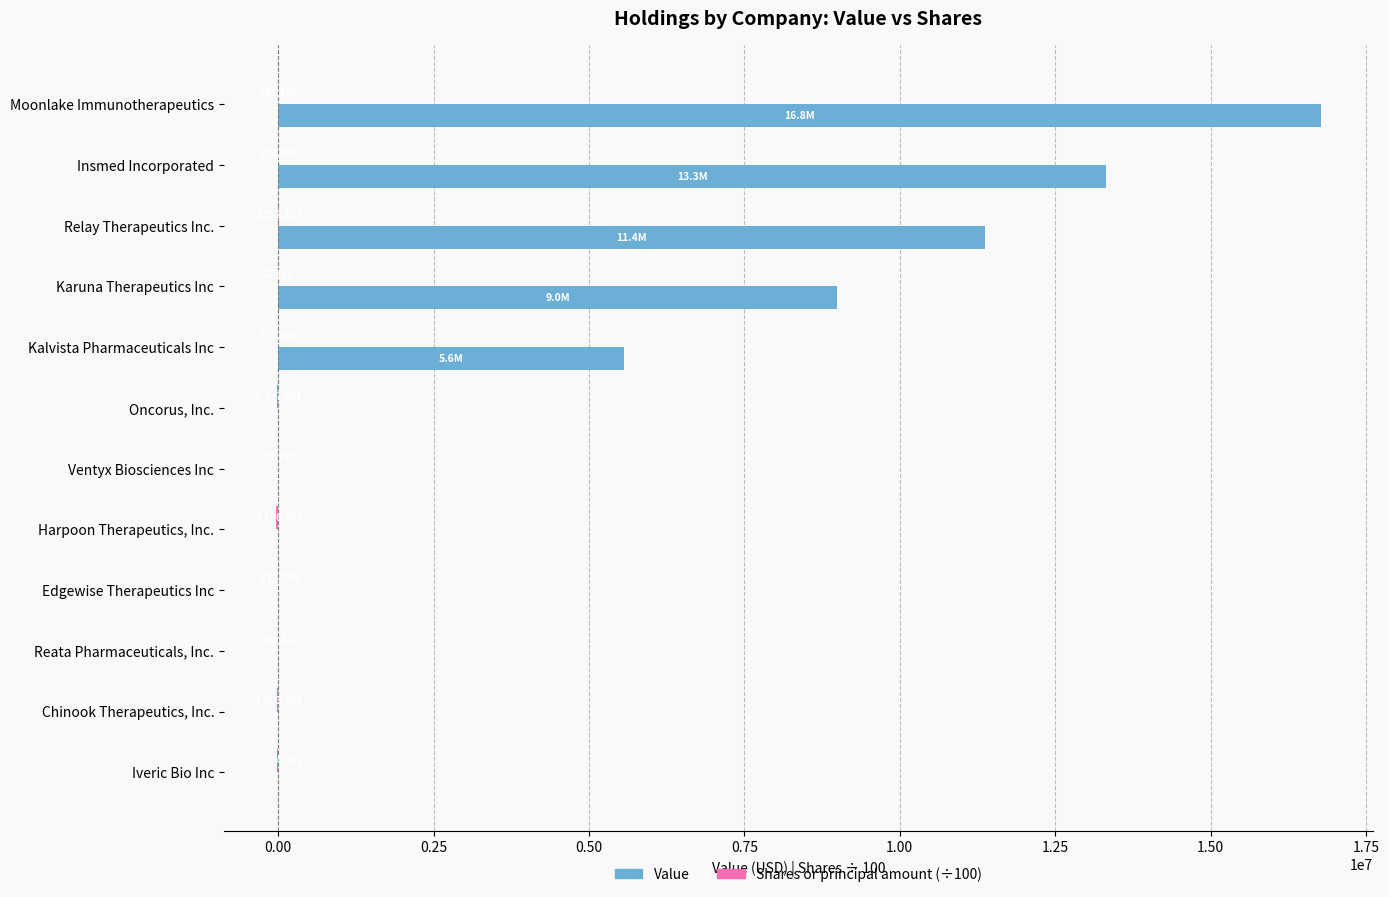

Reading right to left, list all the values displayed in this chart.

Value: 0.0	0.0	0.0	0.0	0.0	0.0	0.0	5565736.0	8997279.0	11371439.0	13318315.0	16768830.0
Shares or principal amount (÷100): -12146.6	-10034.1	-2344.8	-7128.0	-31967.1	-317.5	-23770.3	5779.6	532.1	13521.3	5274.6	2941.9